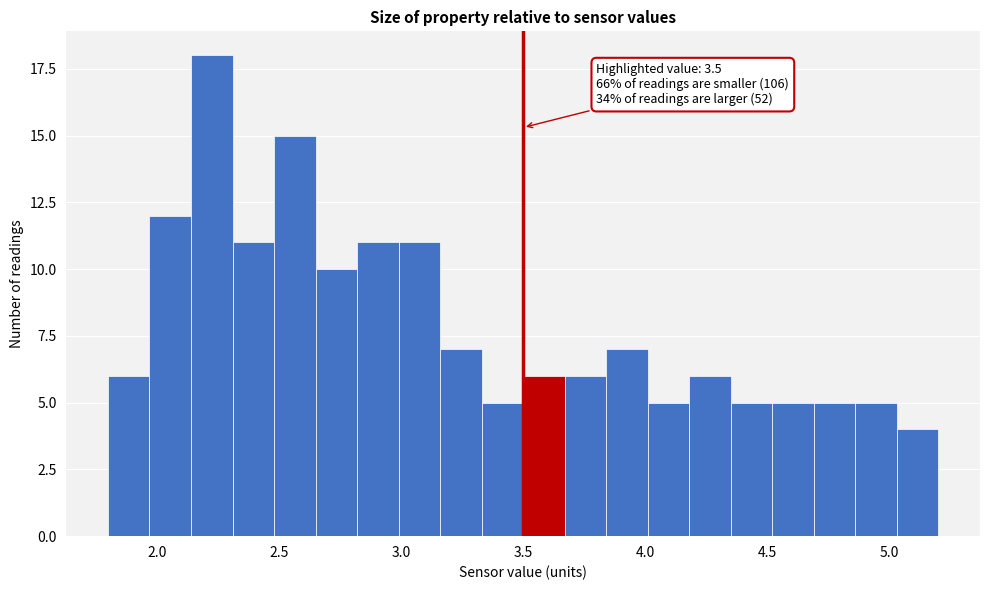

Read against the x-axis, roughly where is the centre of the tallest bar?

2.25